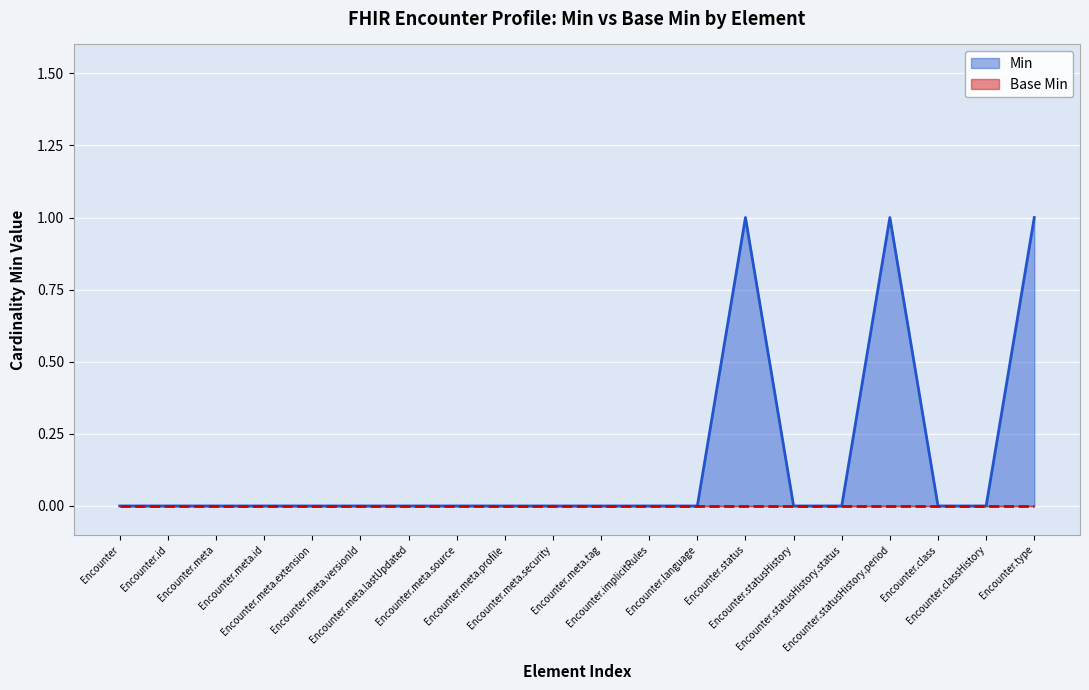

What is the label of the 9th point from the right?

Encounter.implicitRules